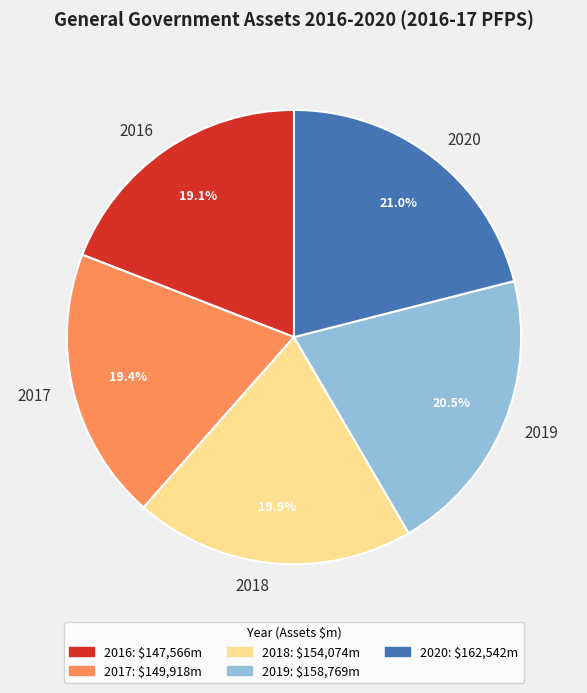

How much of the chart is everything except 2019?

79.5%